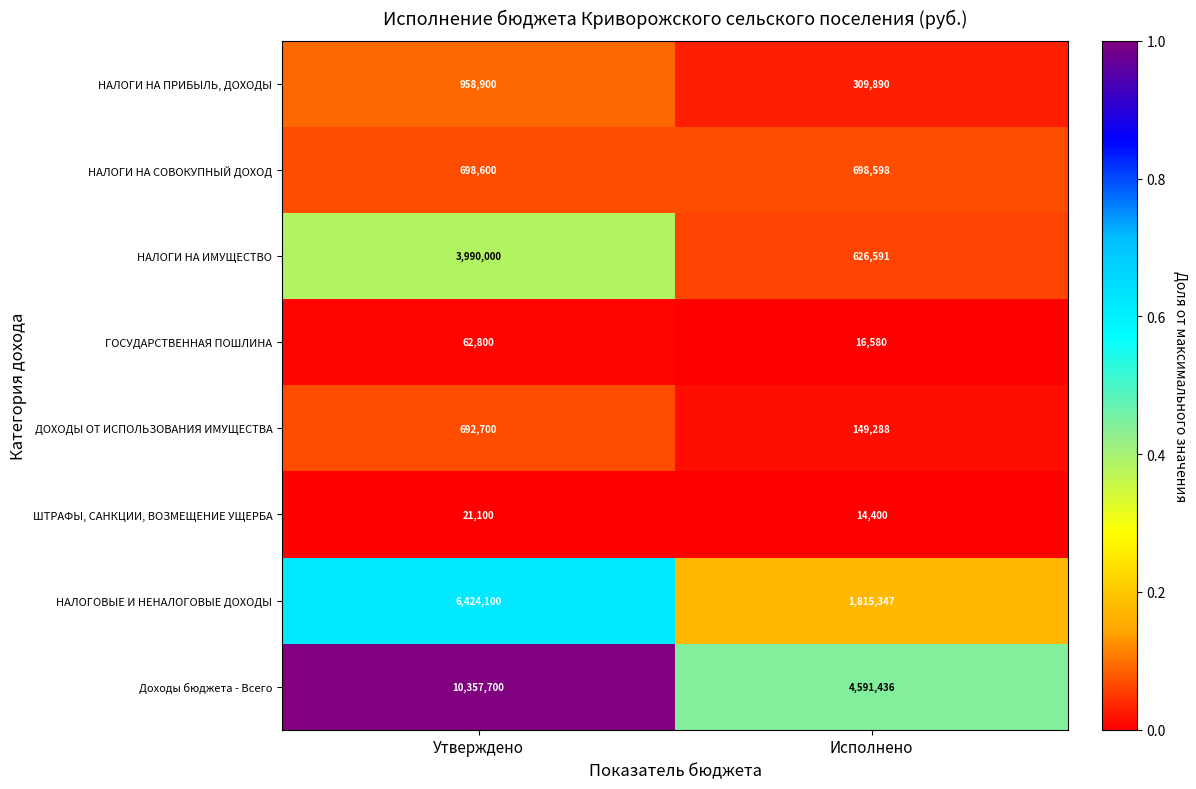

Which label corresponds to the largest value in the chart?

Утверждено